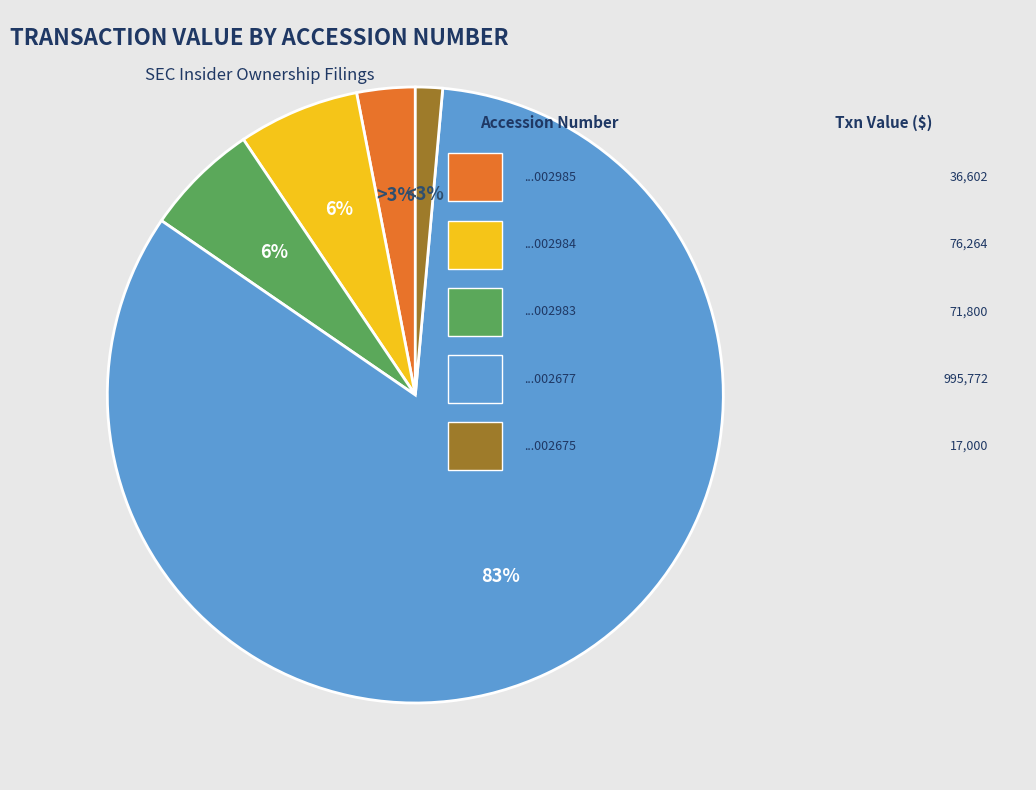

What is the ratio of the value at 168316824002985 to the value at 168316824002983?

0.5